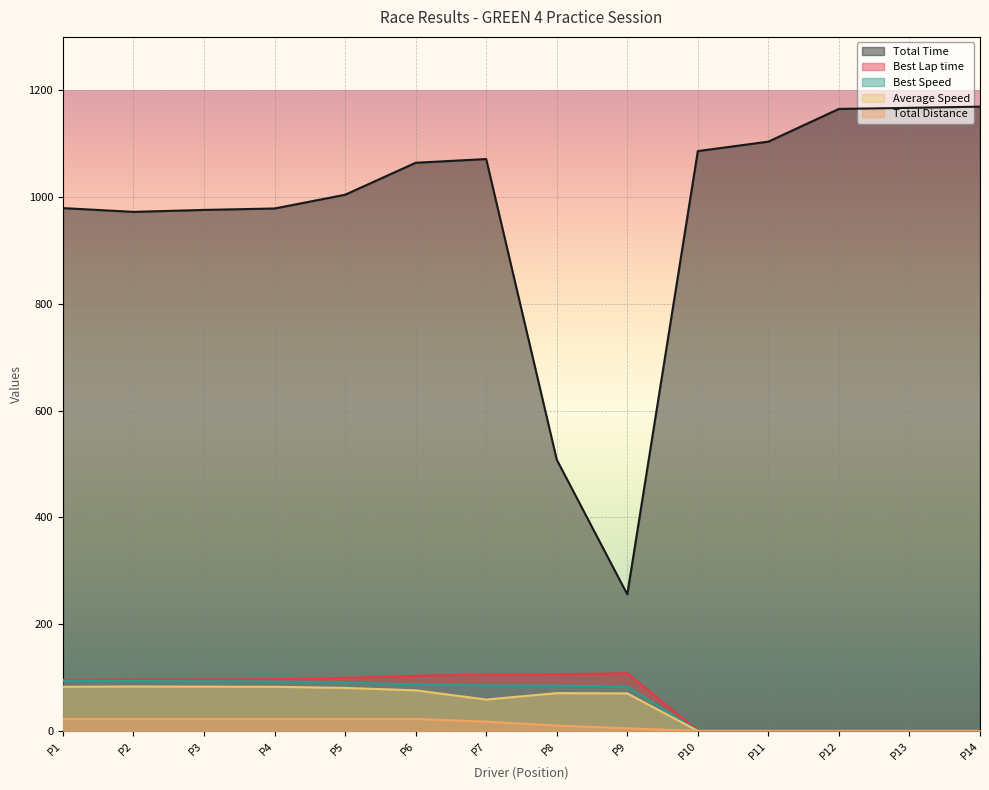

What is the average value of the Best Speed series?

57.5